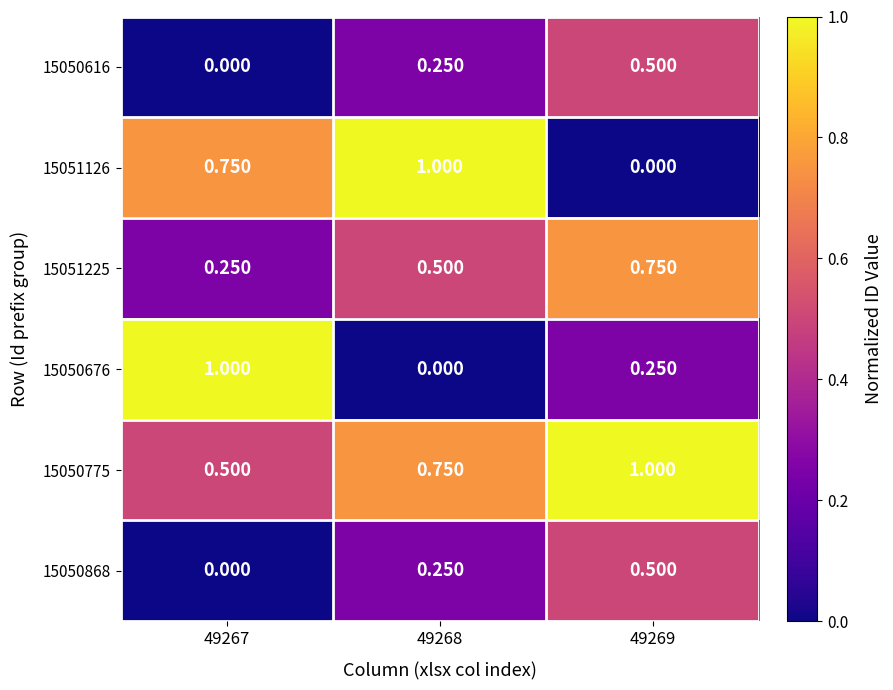

Is the value of 15050616 at 49269 greater than the value of 15050868 at 49268?

Yes